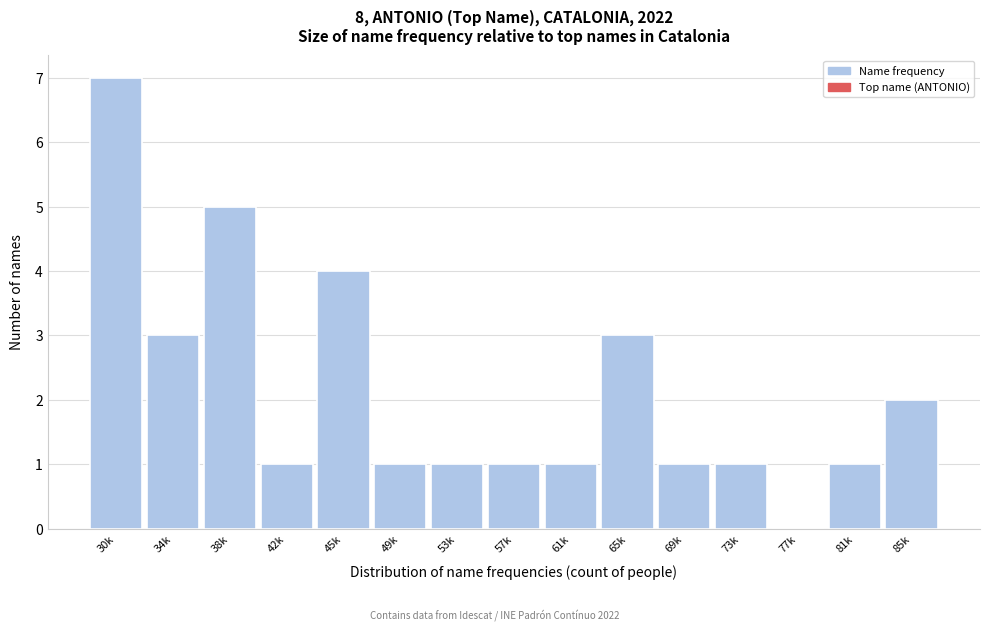

Reading left to right, extract all data points from this chart.

30k=7	34k=3	38k=5	42k=1	45k=4	49k=1	53k=1	57k=1	61k=1	65k=3	69k=1	73k=1	77k=0	81k=1	85k=2